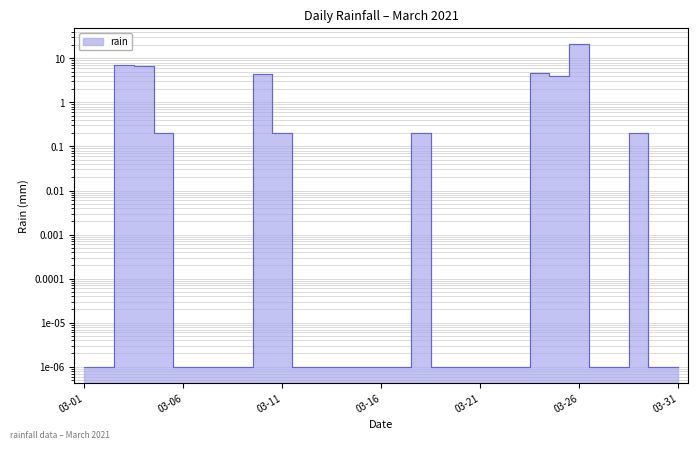

How many points are lower than both their immediate neighbors (excluding endpoints)?

1